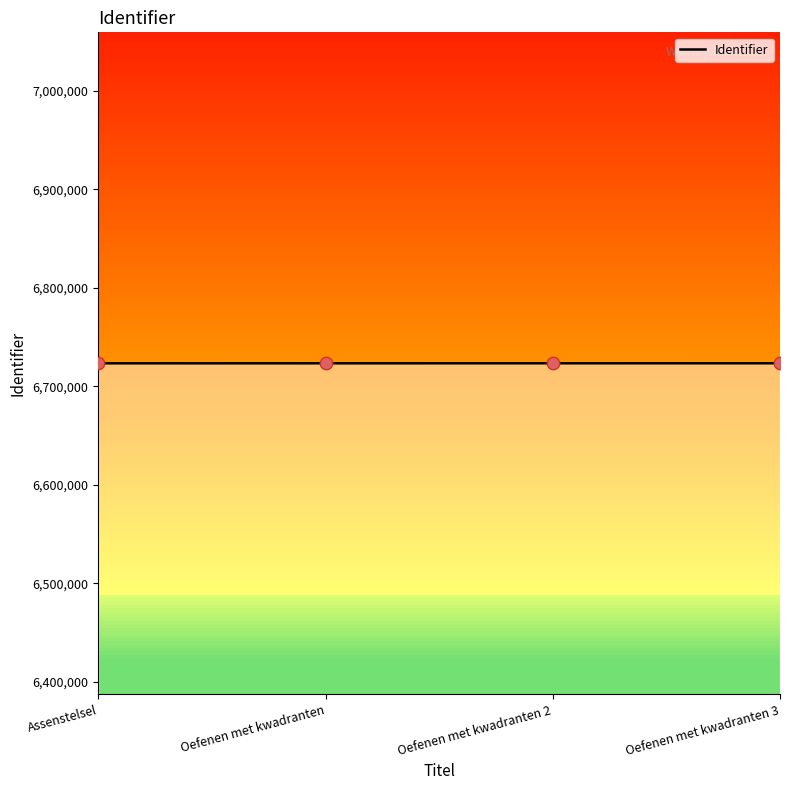

What is the change in value from Oefenen met kwadranten 2 to Oefenen met kwadranten 3?

-20